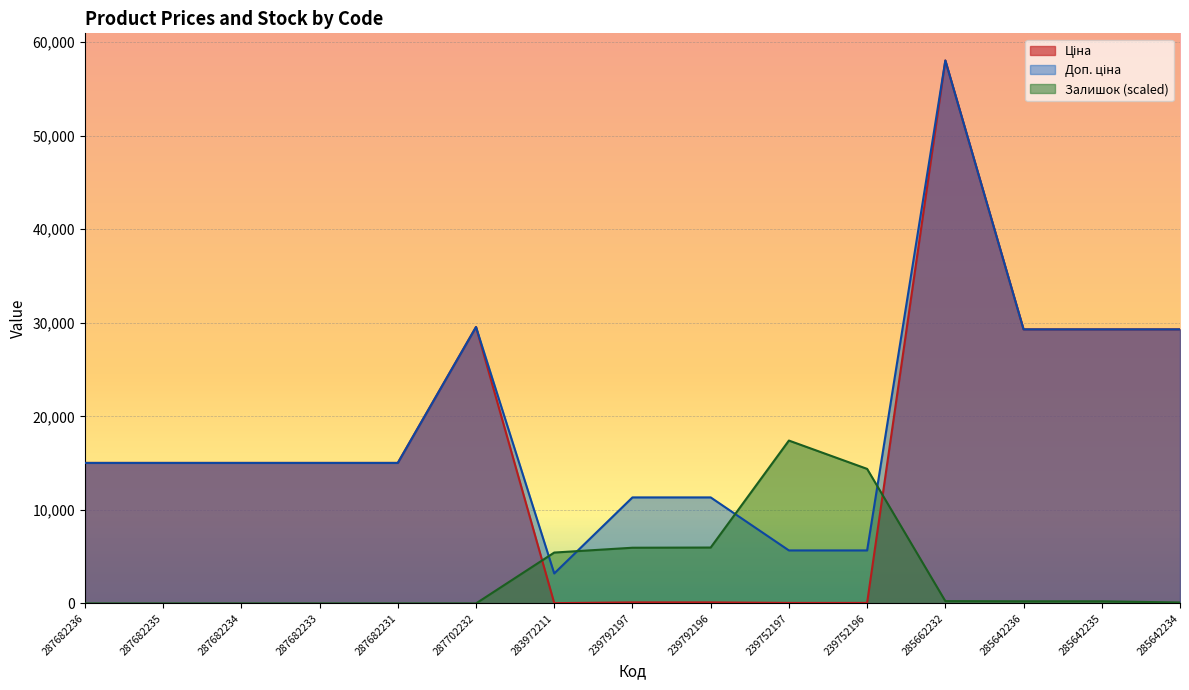

What are all the series names shown in the legend?

Ціна, Доп. ціна, Залишок